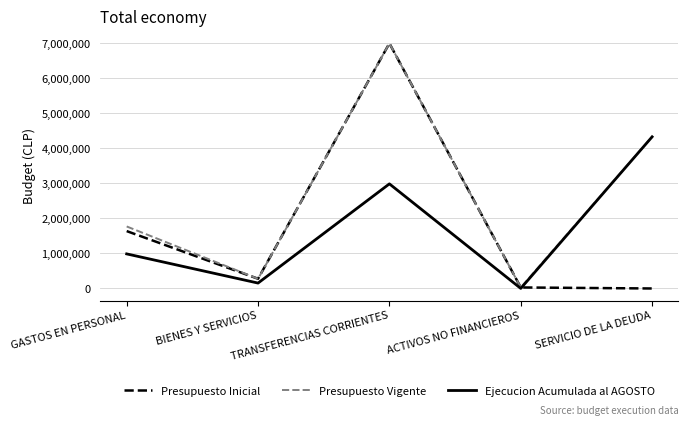

How many lines are shown in the chart?

3